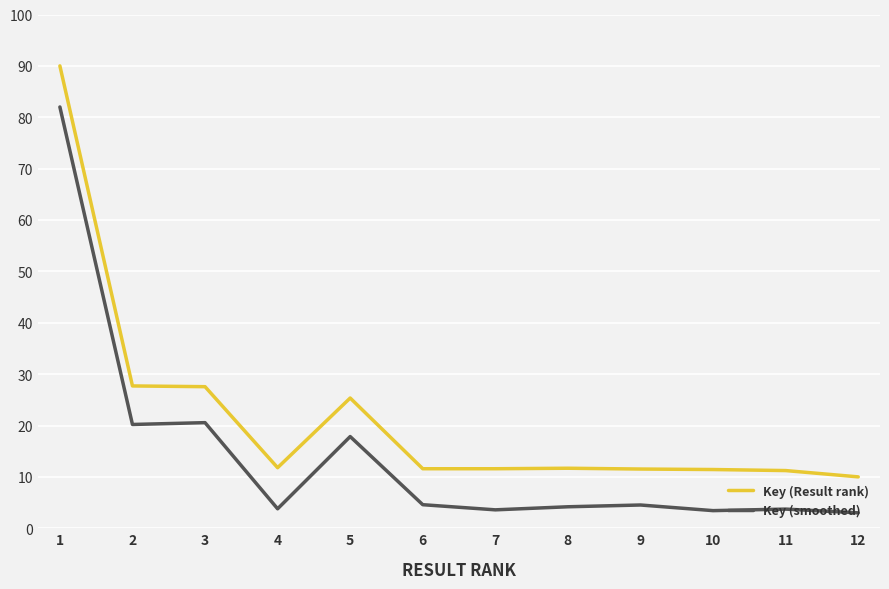

Is it true that Key (smoothed) equals 1.3 at 9?

False